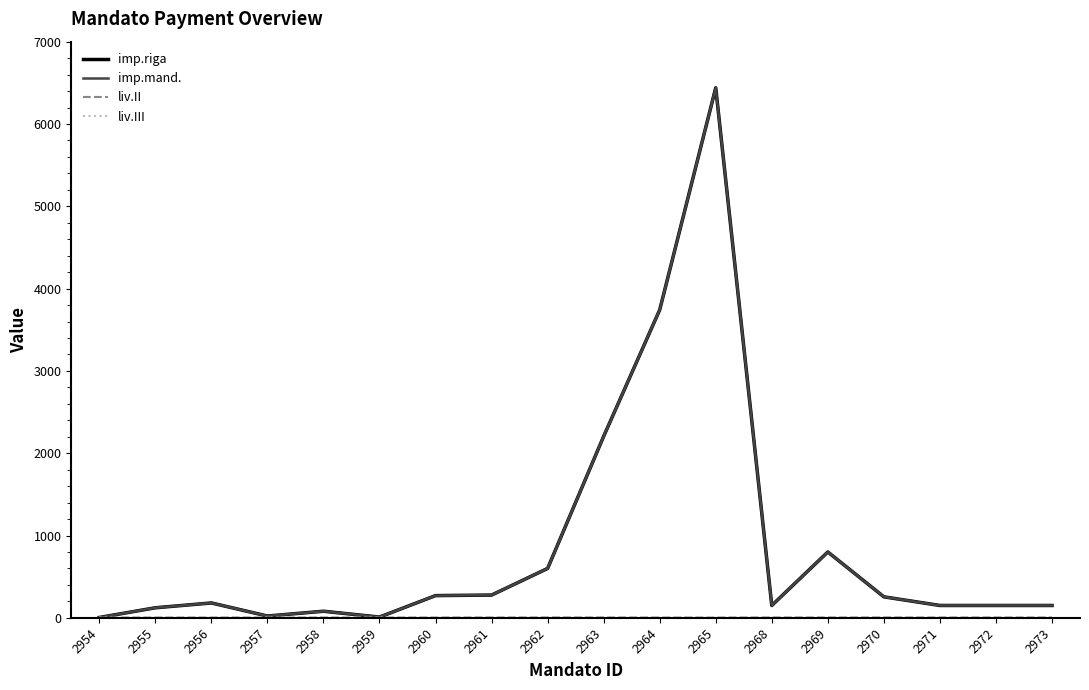

Is the value of liv.II at 2971 greater than the value of imp.riga at 2957?

No